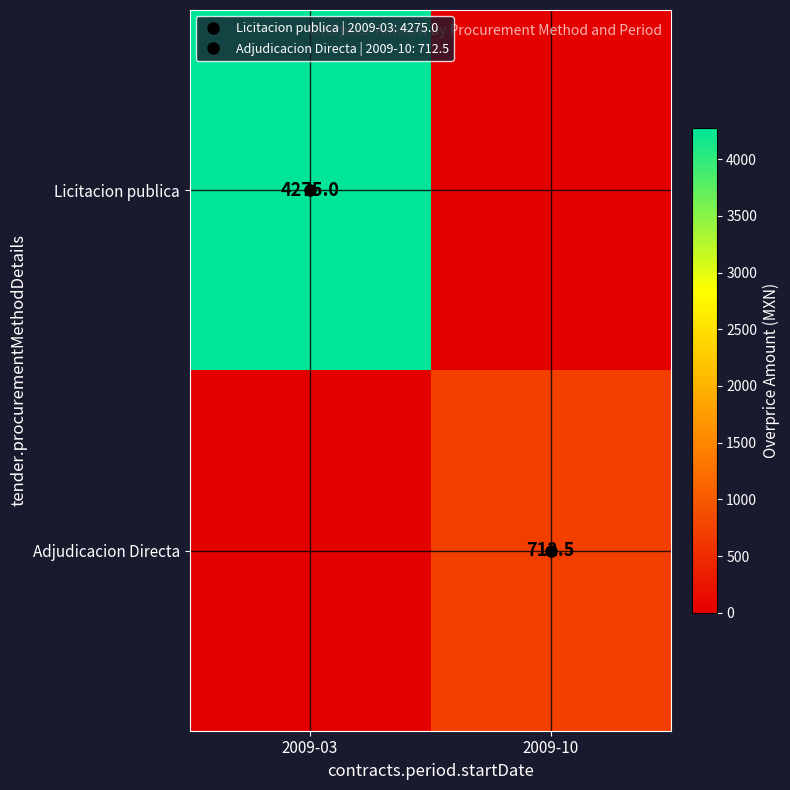

Is it true that Adjudicacion Directa equals 1015.4 at 2009-10?

False